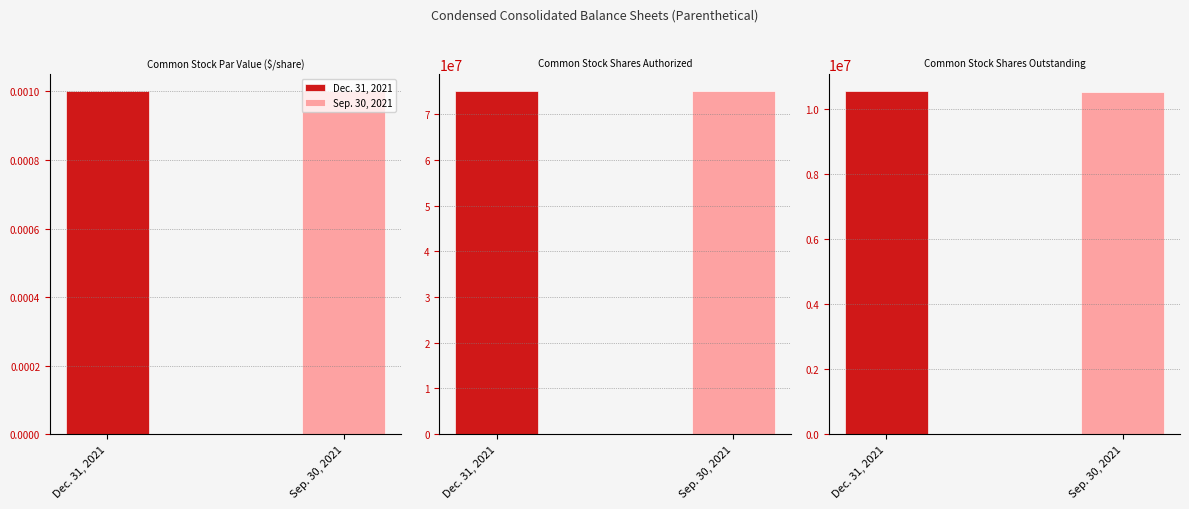

True or false: Sep. 30, 2021 has a value of 120663023.3 at Common Stock Shares Authorized.

False